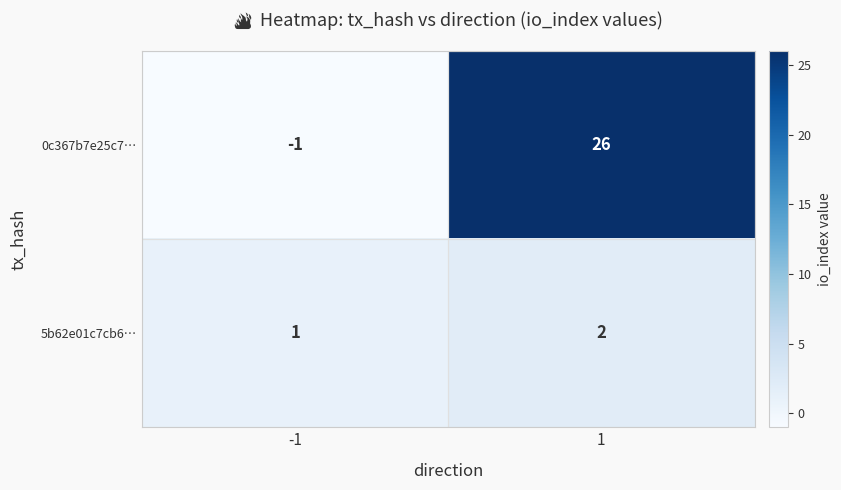

Reading right to left, extract all data points from this chart.

0c367b7e25c7…: 26	-1
5b62e01c7cb6…: 2	1